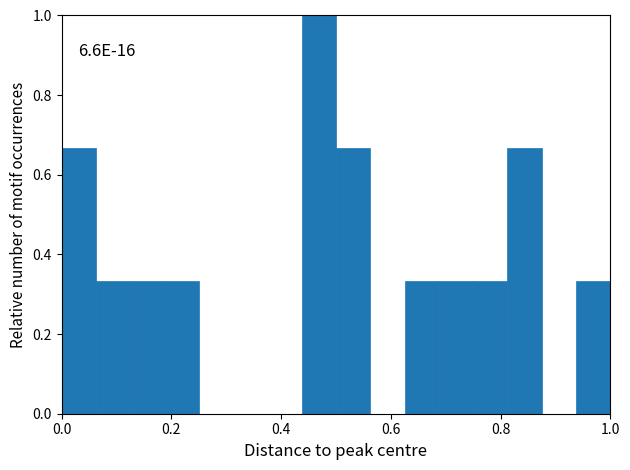

Around what value on the x-axis is the tallest bar? Give the approximate position of its centre, as read against the axis.

0.46